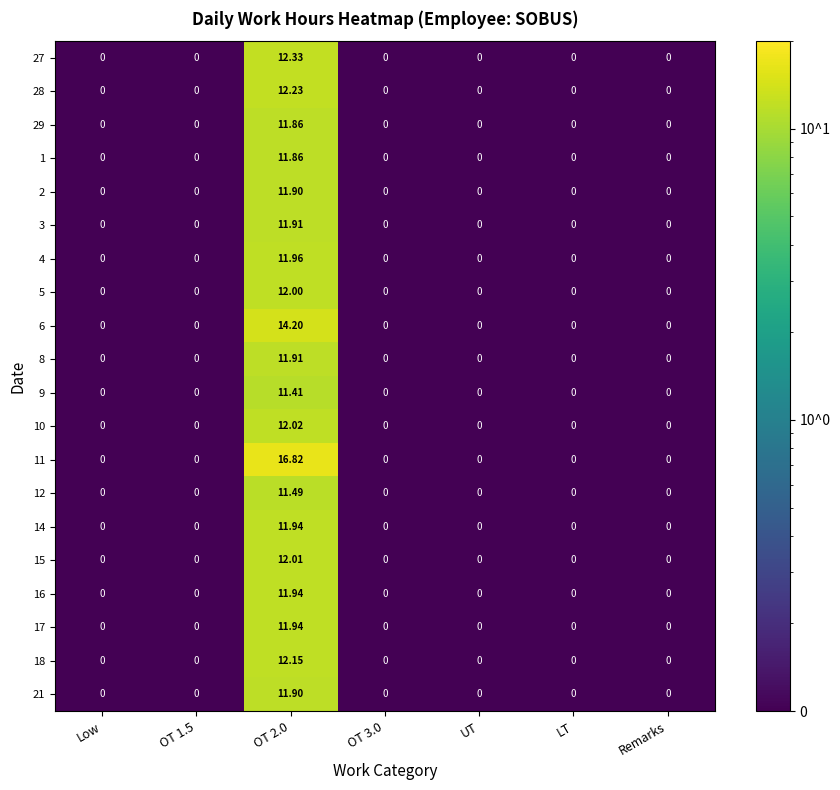

At how many categories does at least one series exceed 0?

7